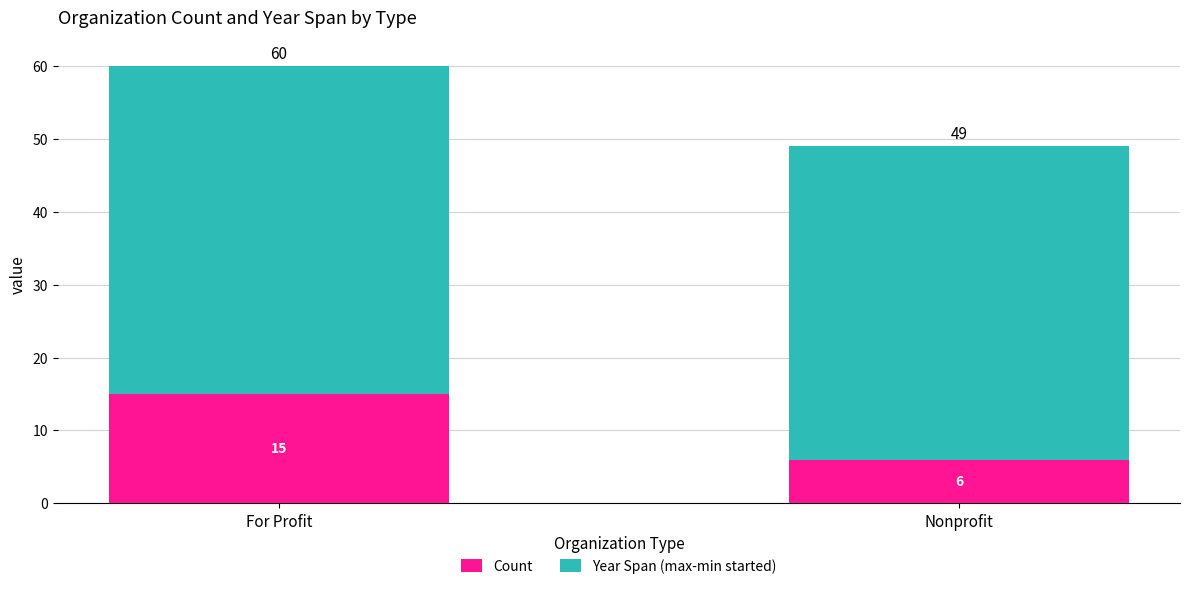

Rank the categories by Count value from lowest to highest.

Nonprofit, For Profit